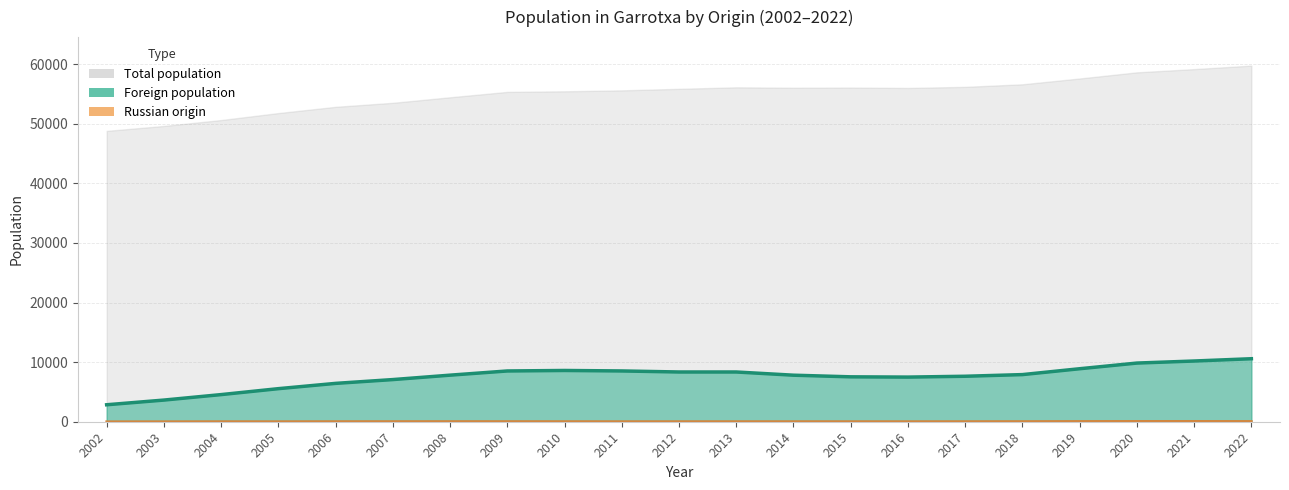

At which category is the sum across all series the highest?

2022